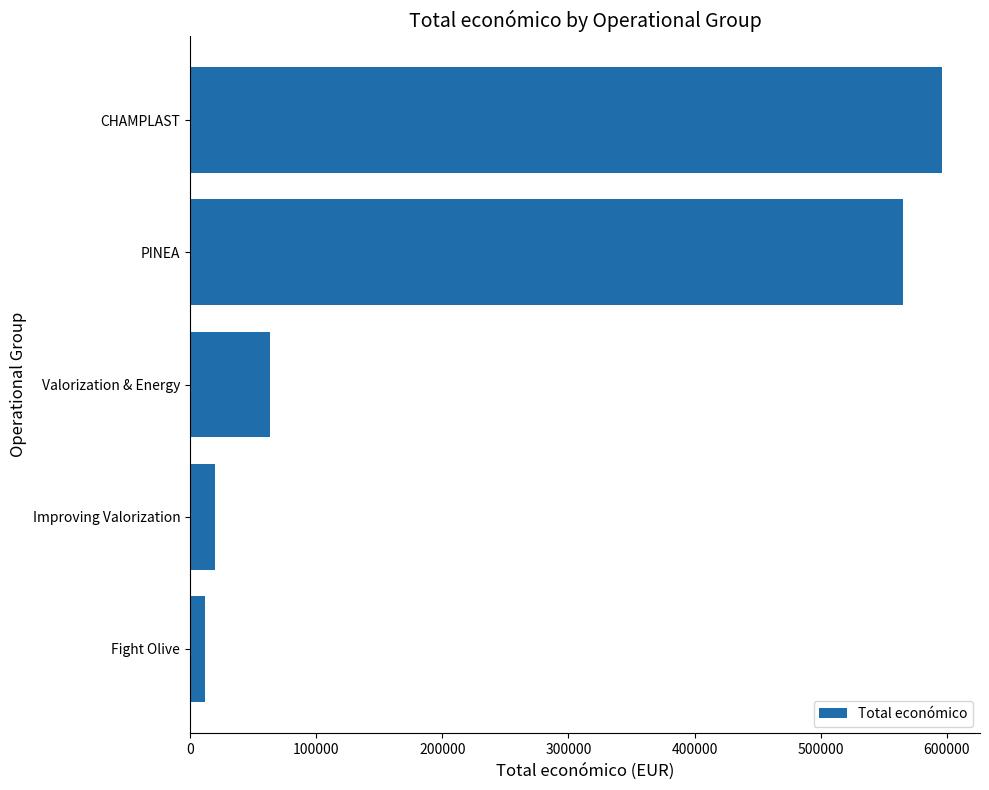

What is the approximate value at PINEA?

565391